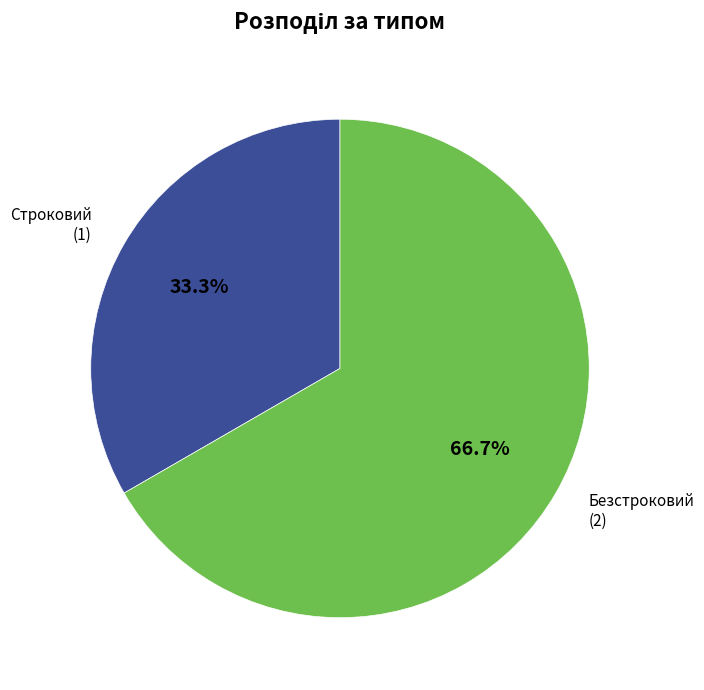

Is there a majority slice in this chart?

Yes